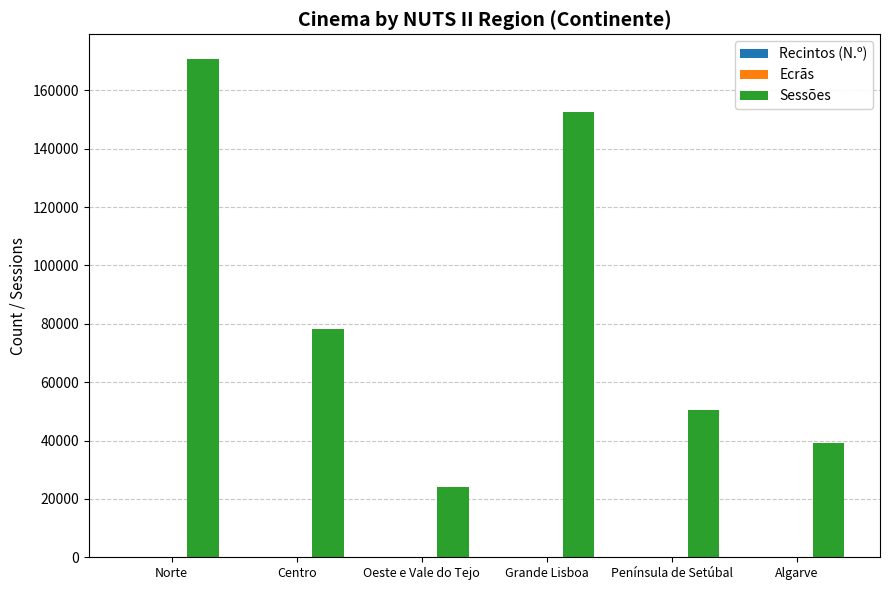

Is it true that Sessões equals 10907 at Península de Setúbal?

False